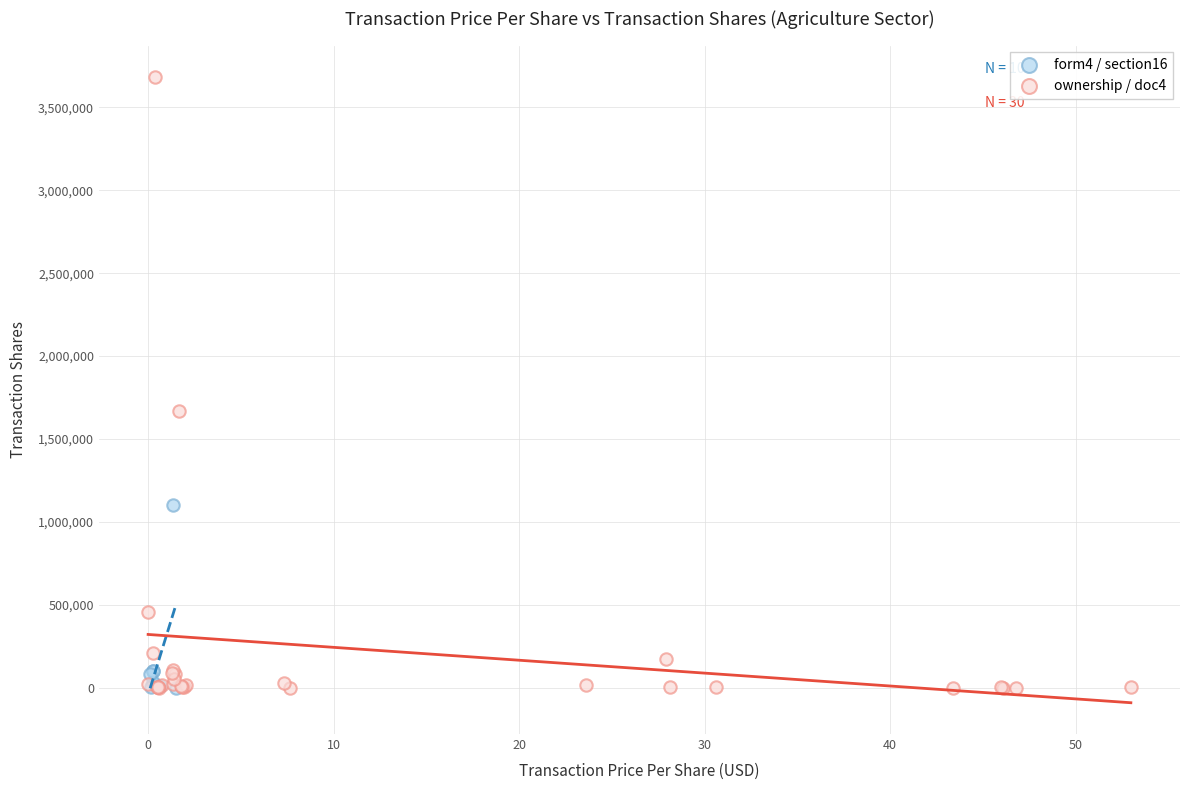

Which series has the largest Y range (max minus min)?

ownership / doc4